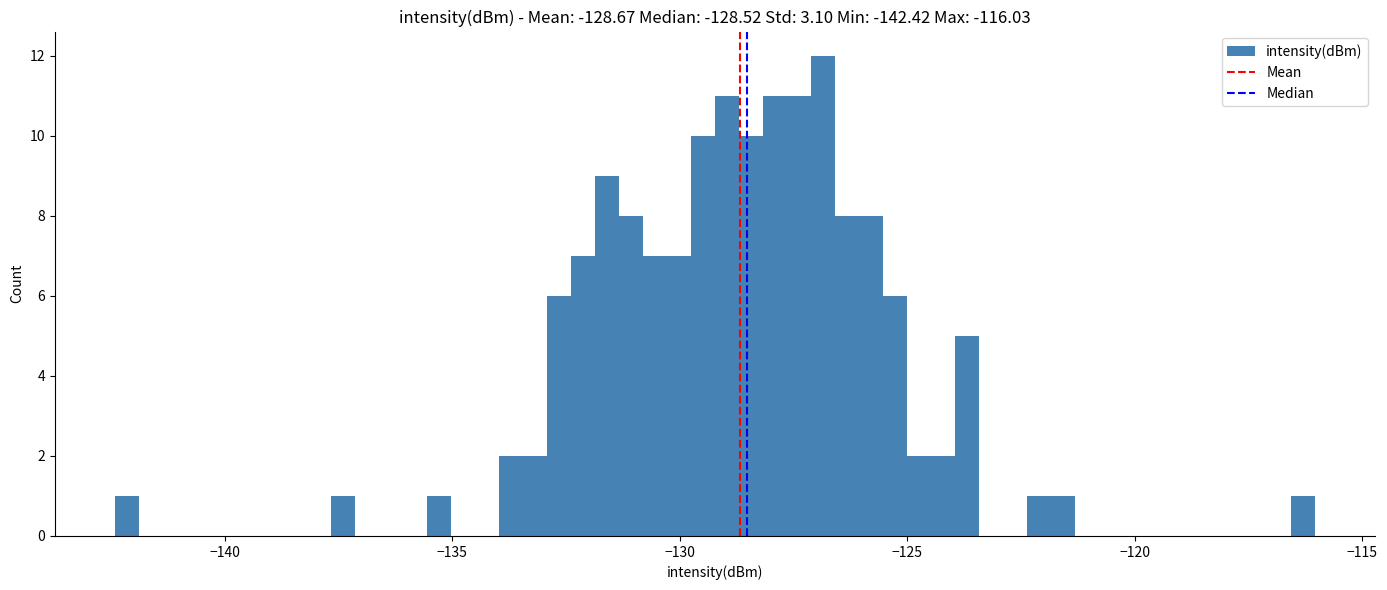

Around what value on the x-axis is the tallest bar? Give the approximate position of its centre, as read against the axis.

-127.0